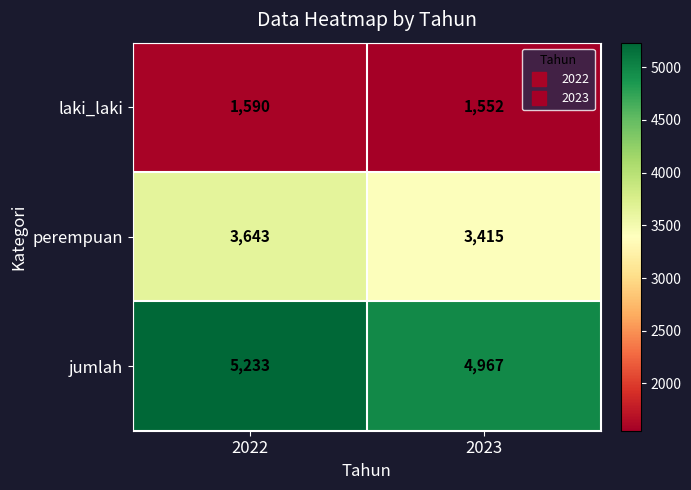

What is the approximate value of perempuan at 2022?

3643